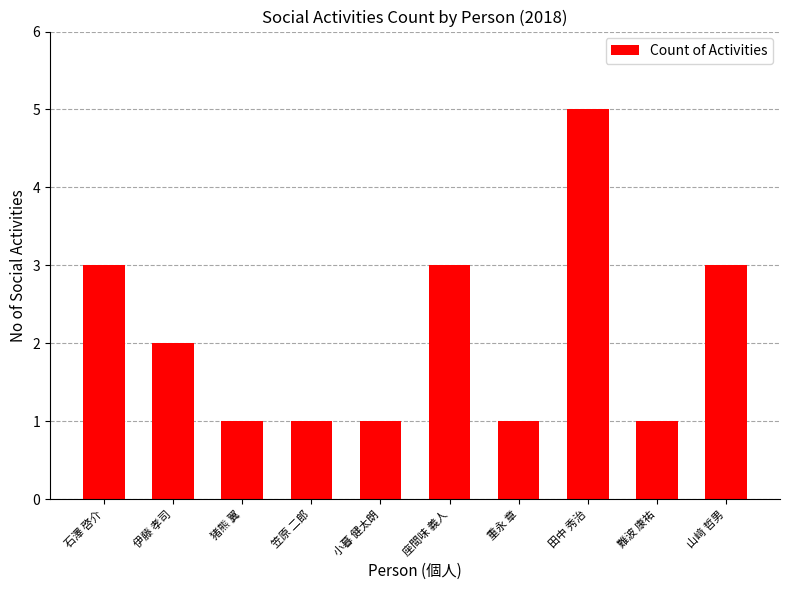

What is the label of the 2nd bar from the left?

伊藤 孝司